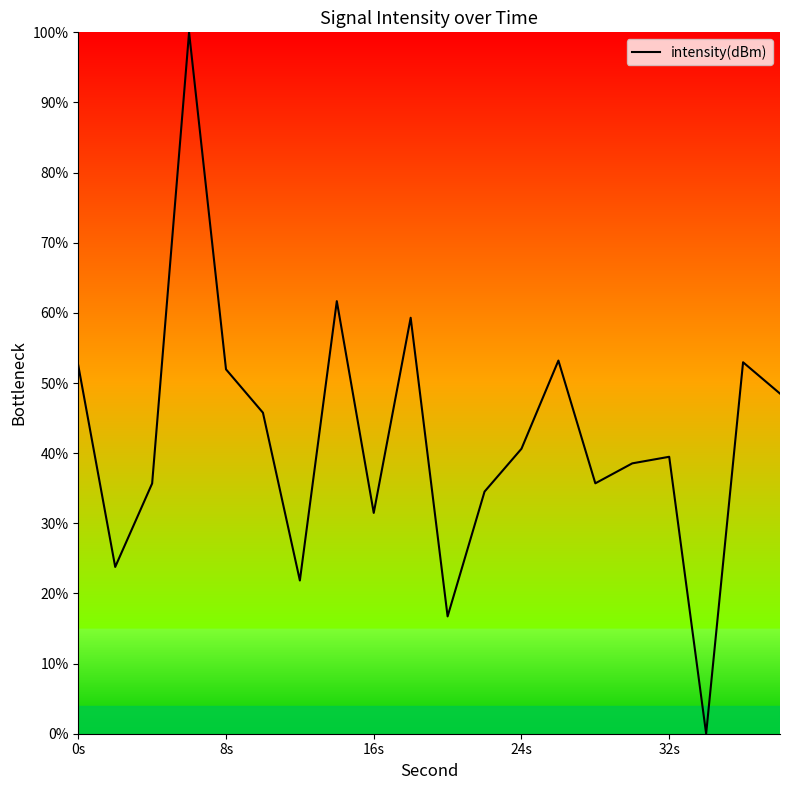

What is the difference between the maximum and minimum values?

100.0